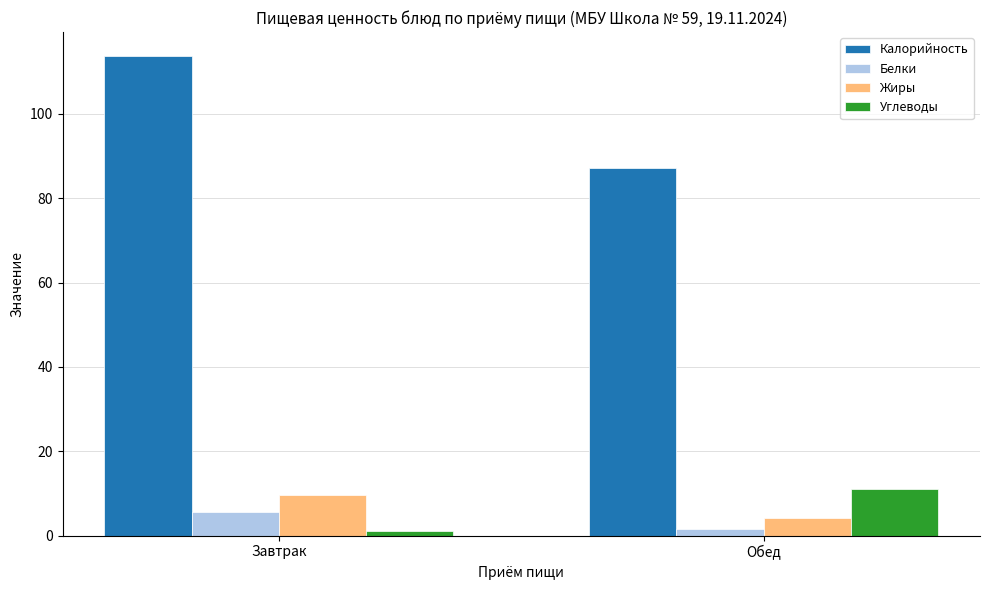

Reading left to right, list all the values displayed in this chart.

Калорийность: 113.7	87.3
Белки: 5.6	1.7
Жиры: 9.7	4.1
Углеводы: 1.0	11.0